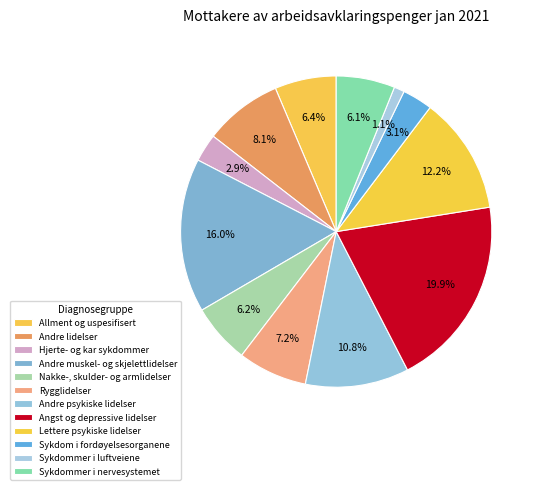

How many segments does this pie chart have?

12